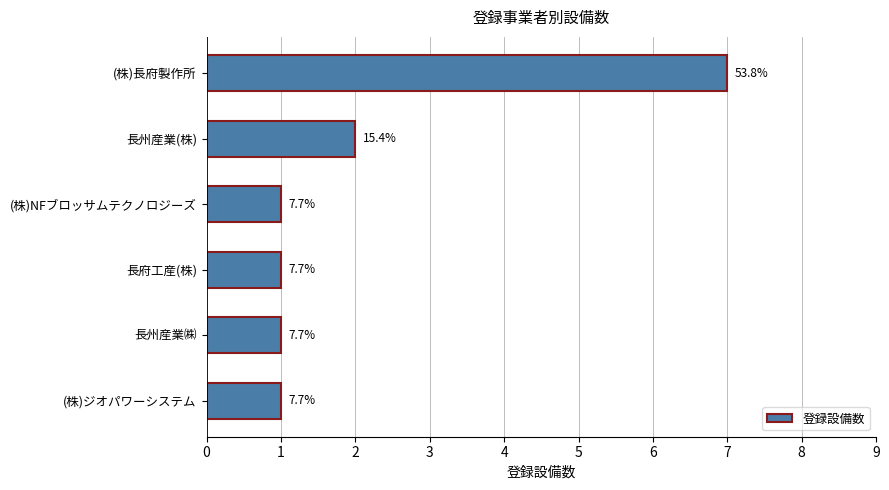

Are the bars horizontal?

Yes